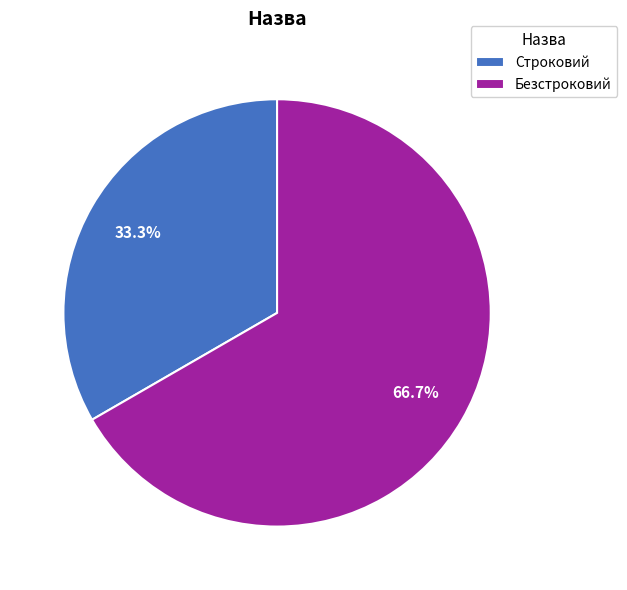

Which has a higher value, Безстроковий or Строковий?

Безстроковий